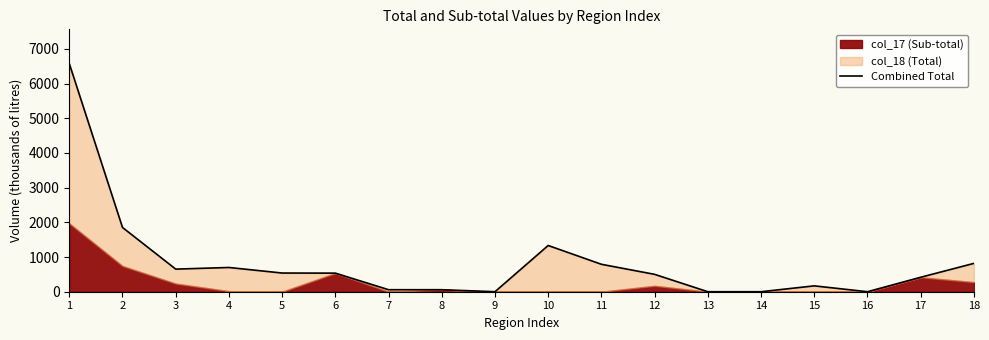

What is the sum of all values?

15002